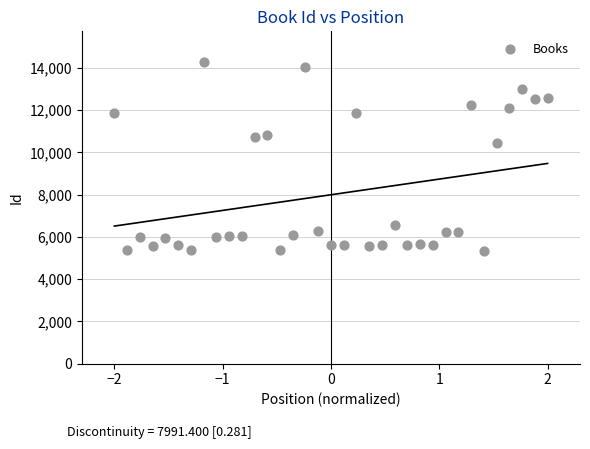

What Y value in the scatter plot is closest to 9800?

10451